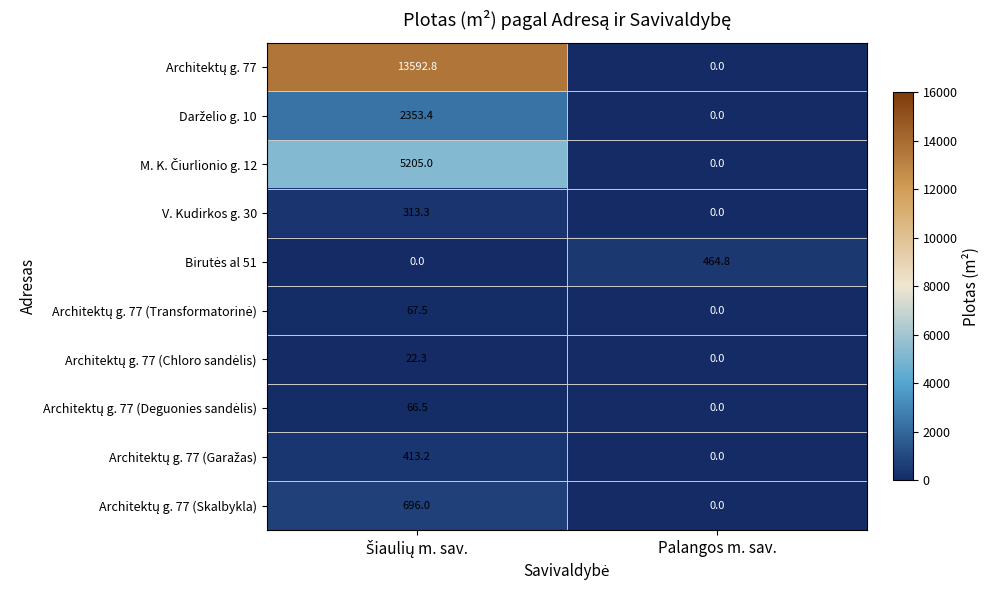

What is the total value across all series at Palangos m. sav.?

464.8